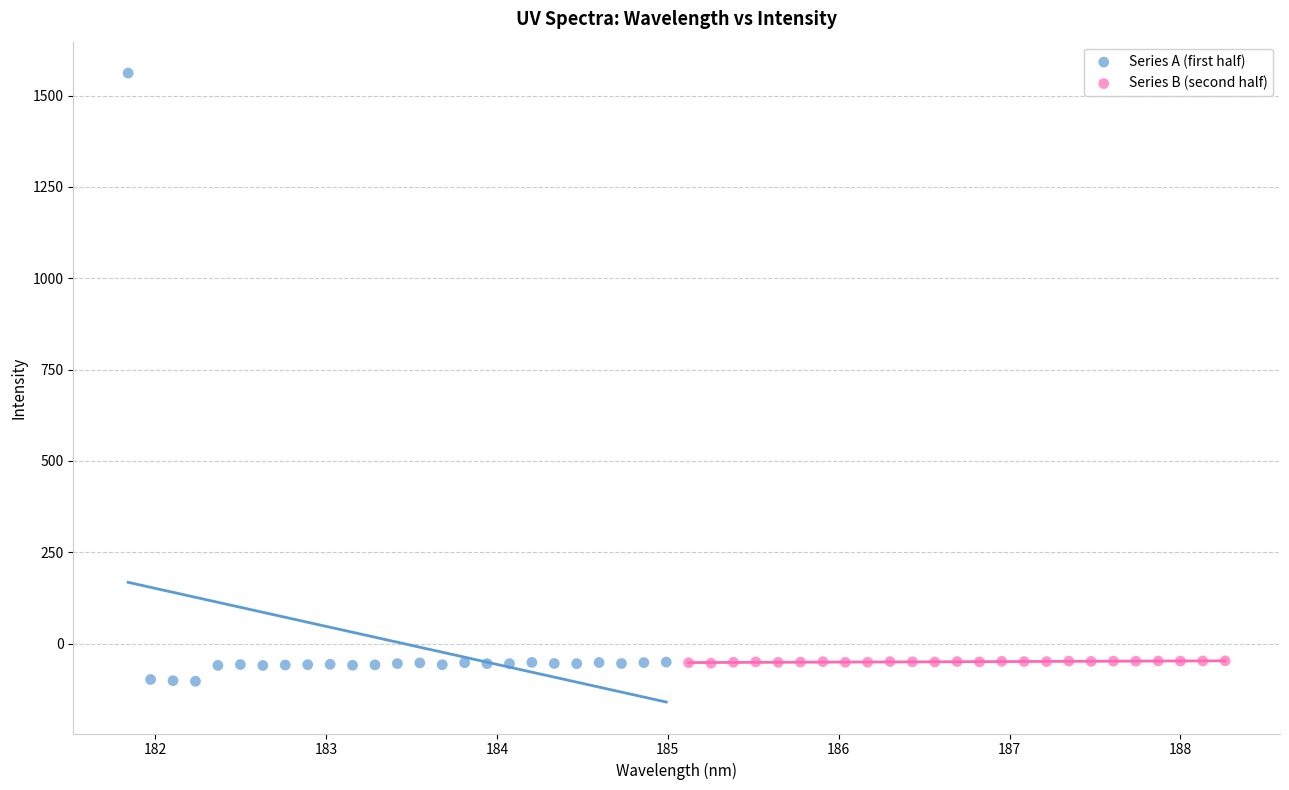

Which series has the widest spread of Y values?

Series A (first half)